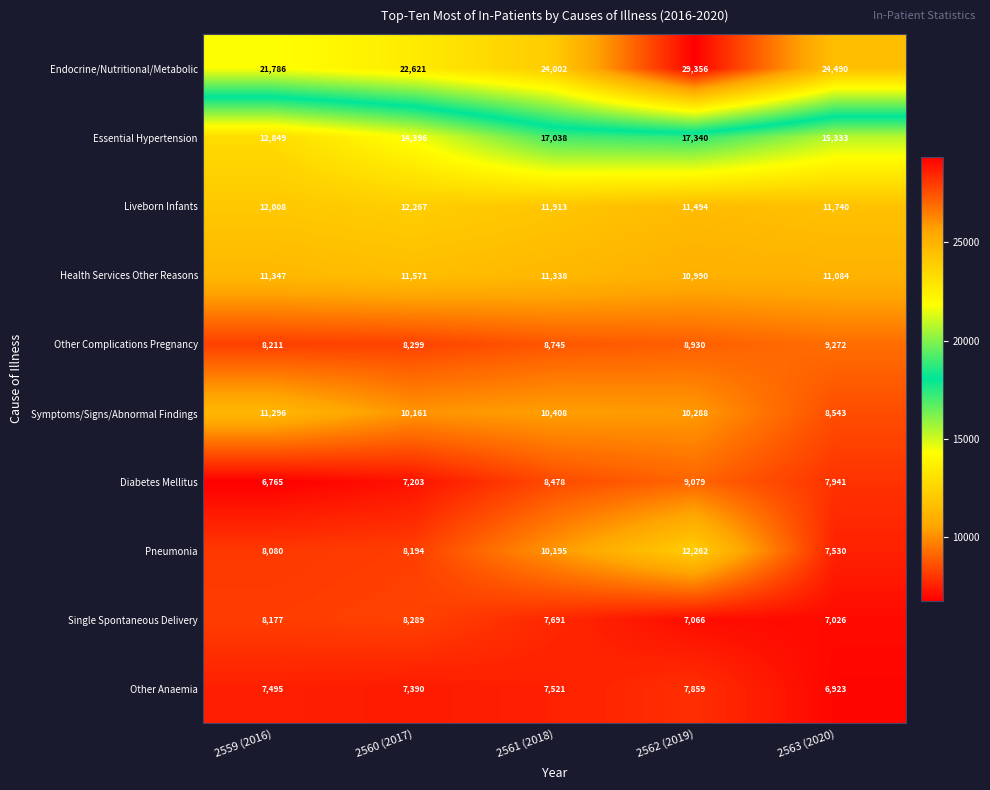

What is the average value of the Diabetes Mellitus series?

7893